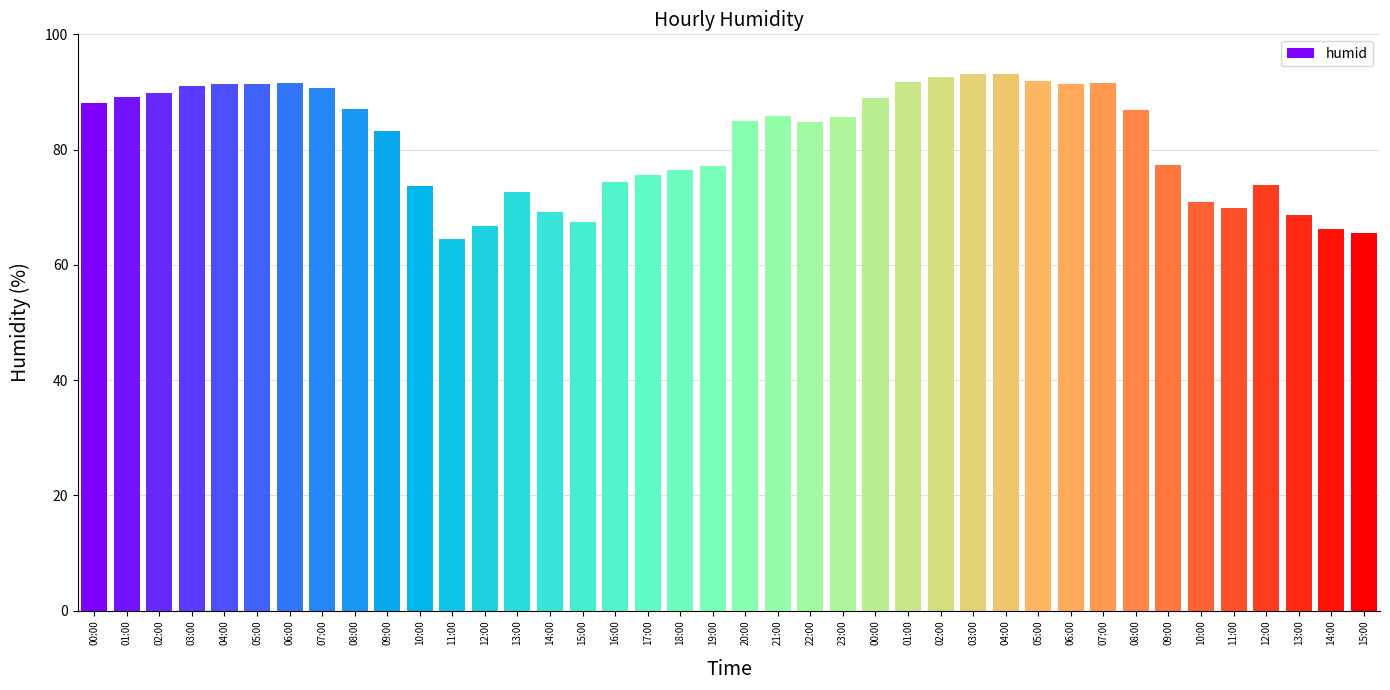

How many data points does each series have?

40